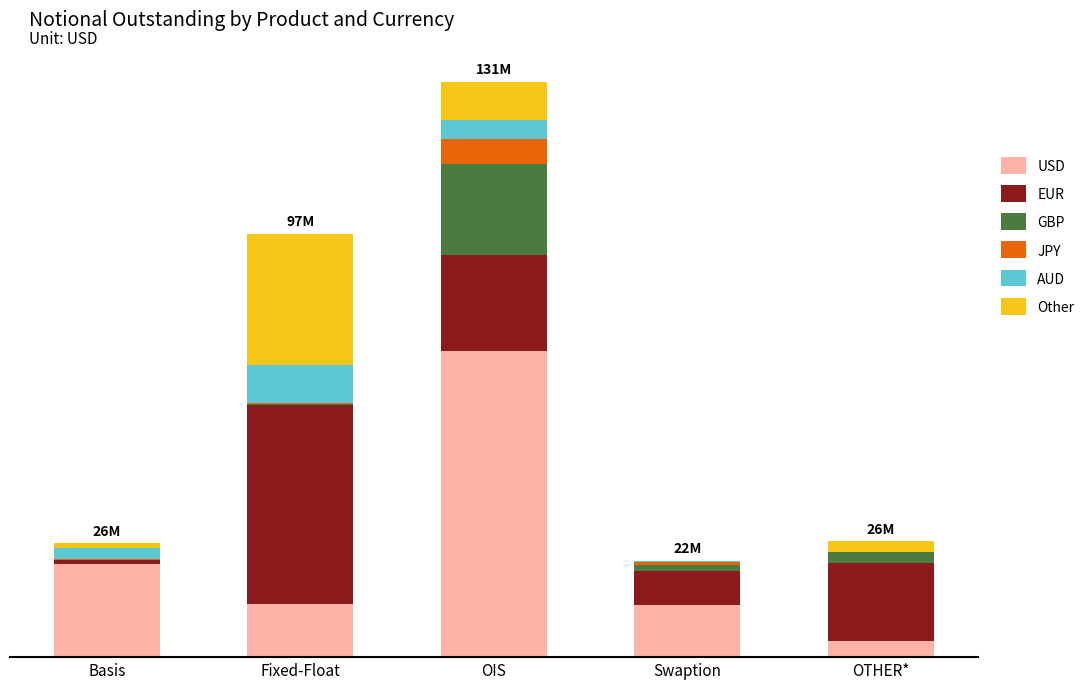

Rank the series at OTHER* from highest to lowest value.

EUR, USD, GBP, Other, JPY, AUD